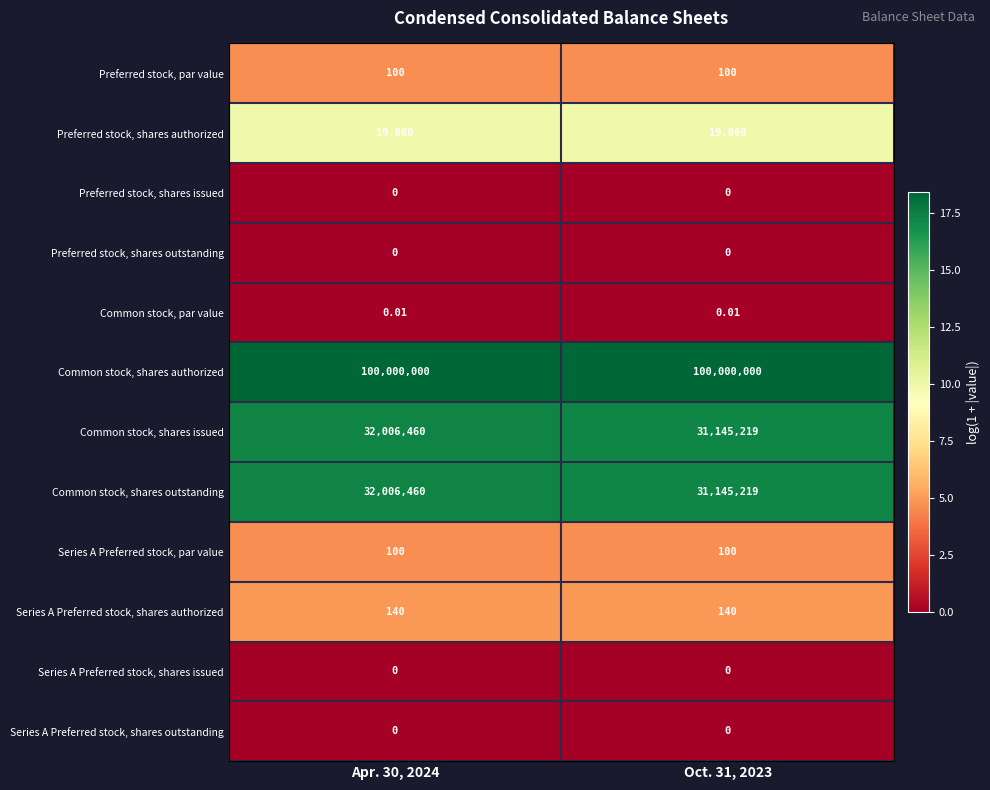

At how many categories does at least one series exceed 16?

2